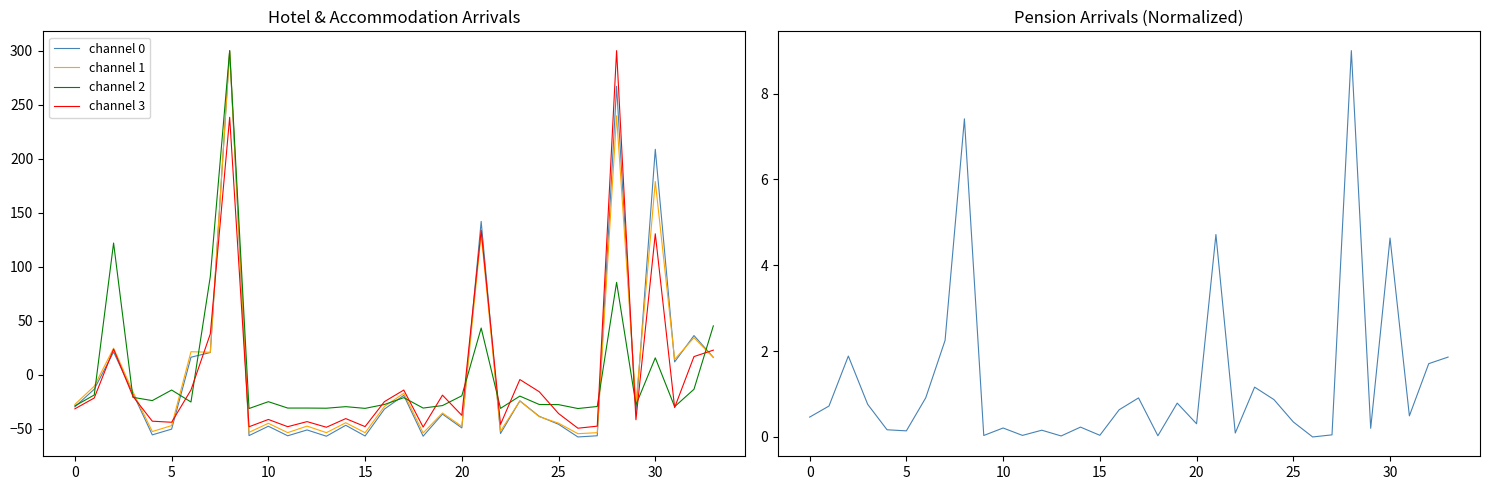

After their last crossing, which series has the higher values: channel 2 or Pension Arrivals (normalized)?

channel 2